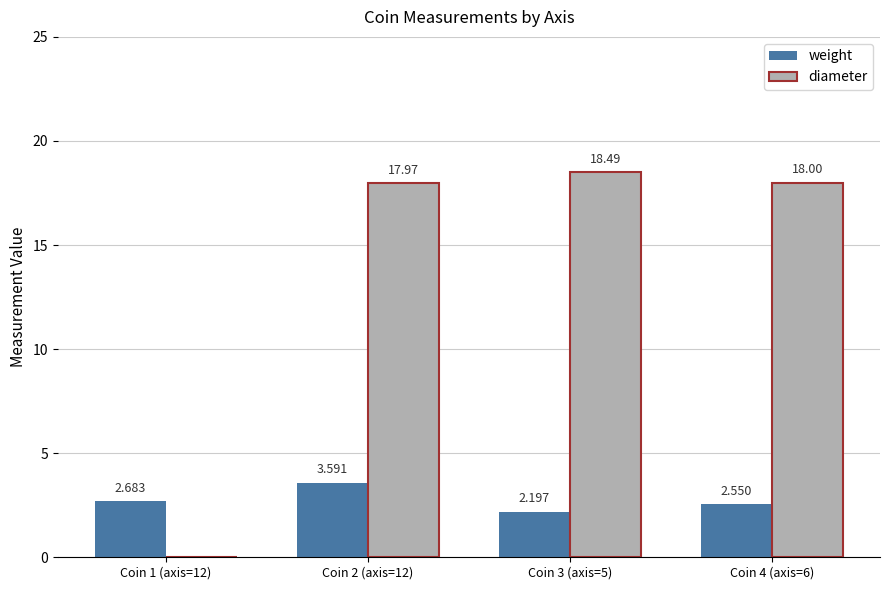

How many distinct data groups are displayed?

2